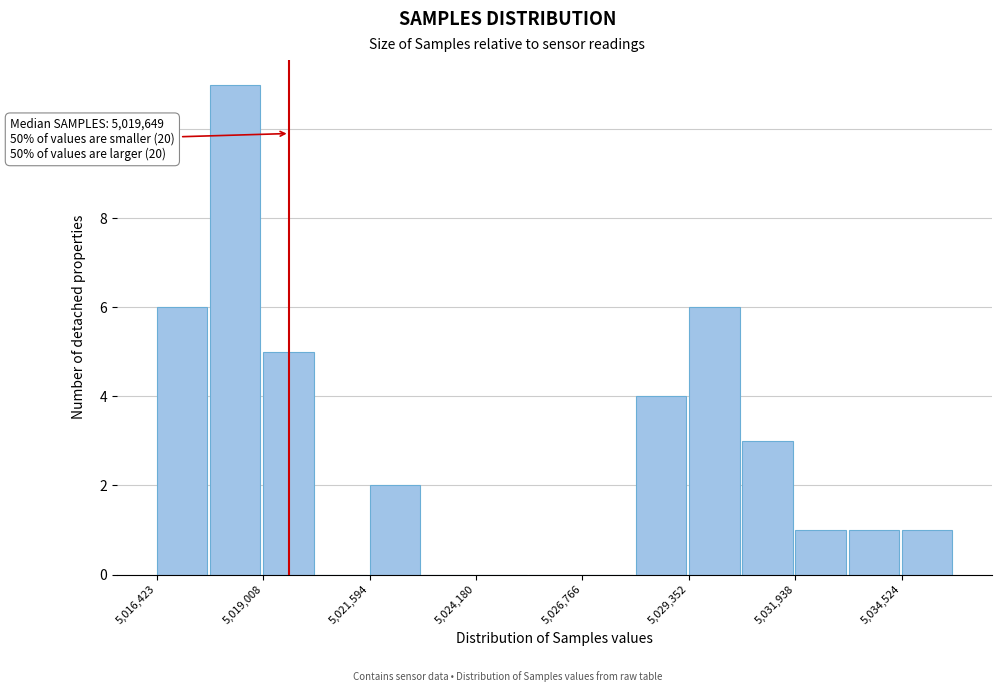

Around what value on the x-axis is the tallest bar? Give the approximate position of its centre, as read against the axis.

5018500